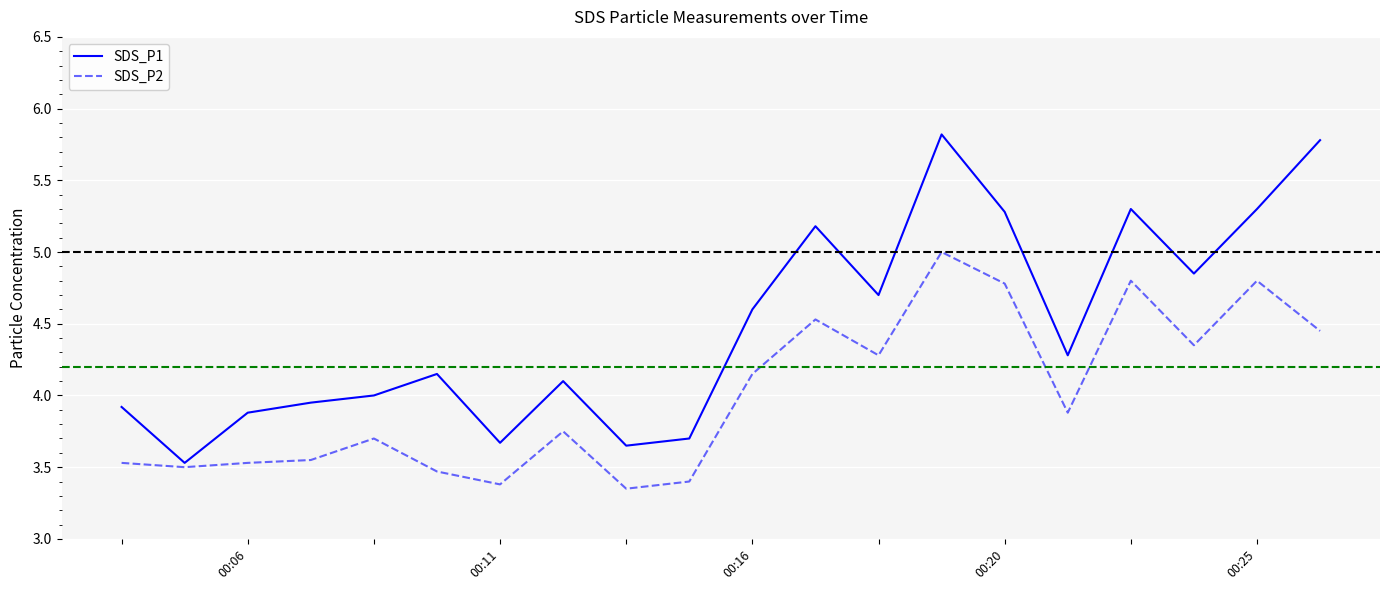

What is the greatest value displayed?

5.8